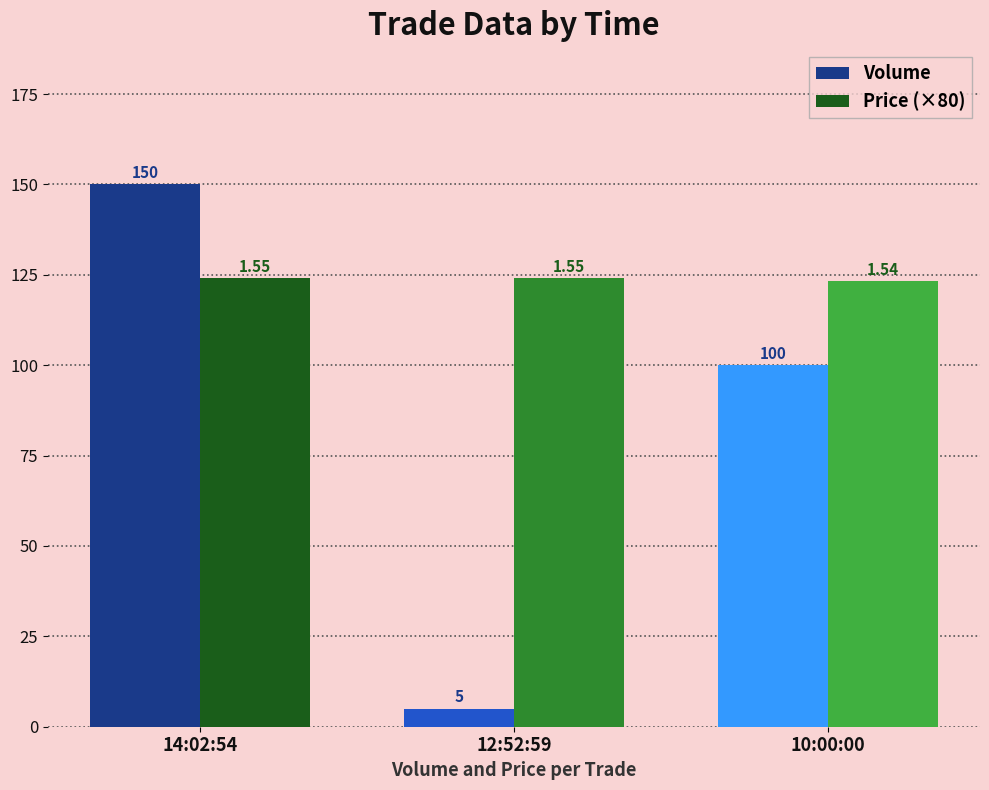

What is the difference between the highest and lowest values at 14:02:54?

26.0